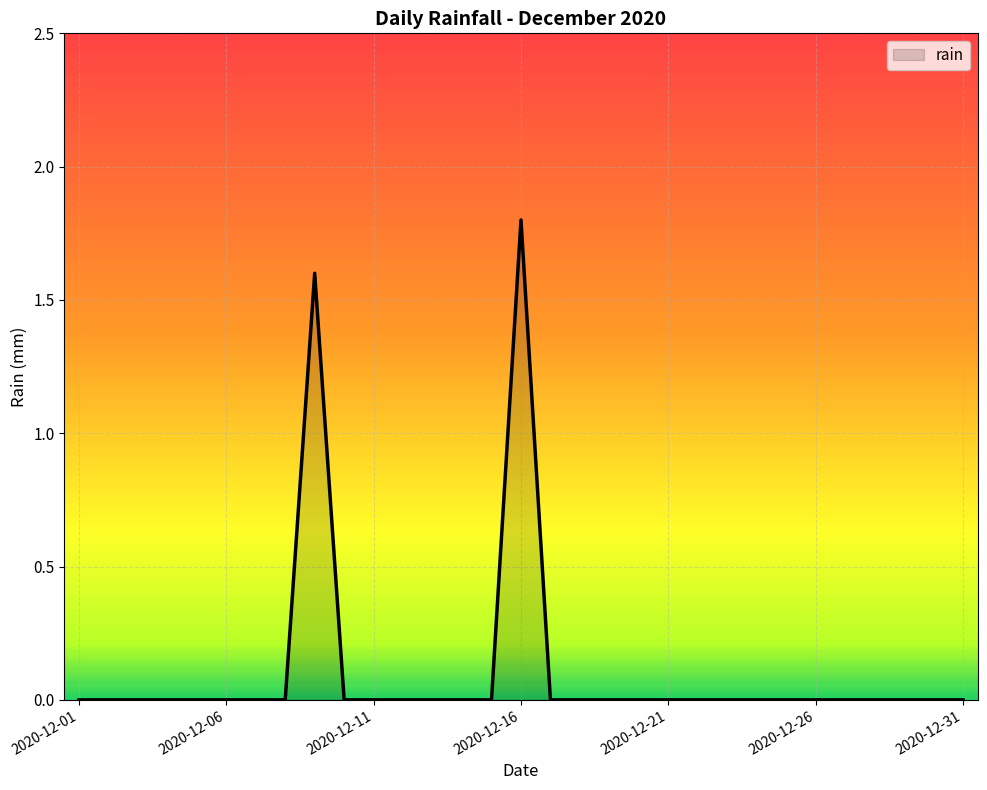

What is the maximum value shown in the chart?

1.8